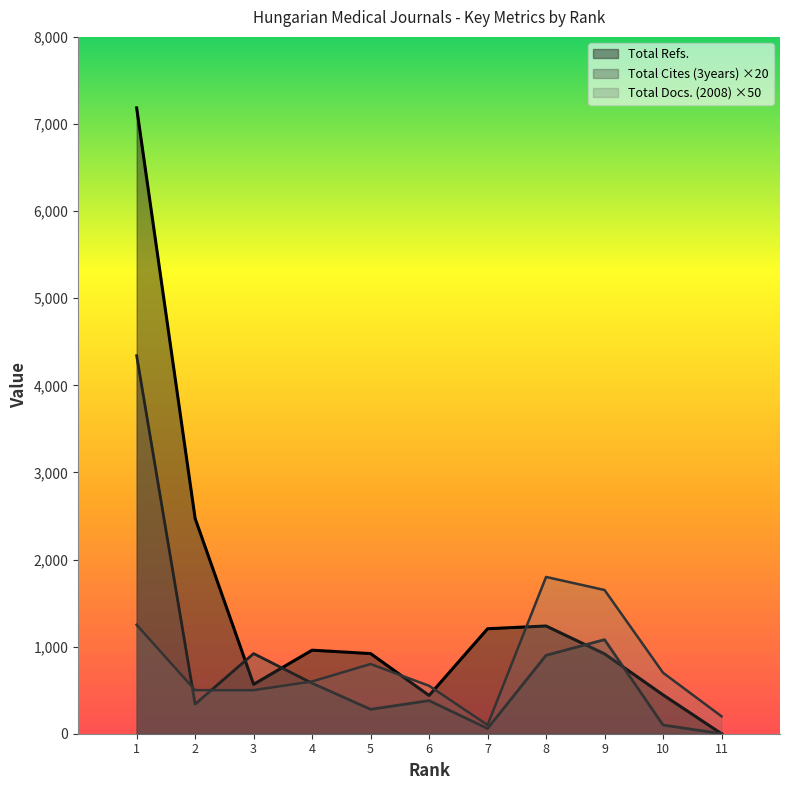

Which series has the widest spread of values?

Total Refs.